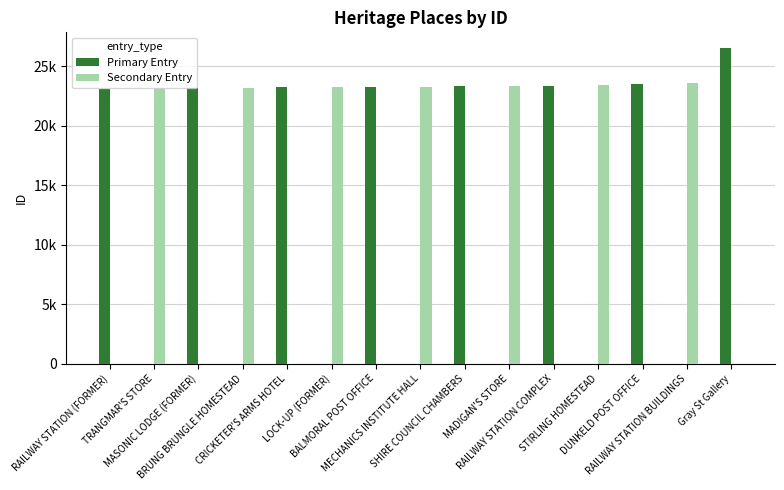

What are all the series names shown in the legend?

Primary Entry, Secondary Entry